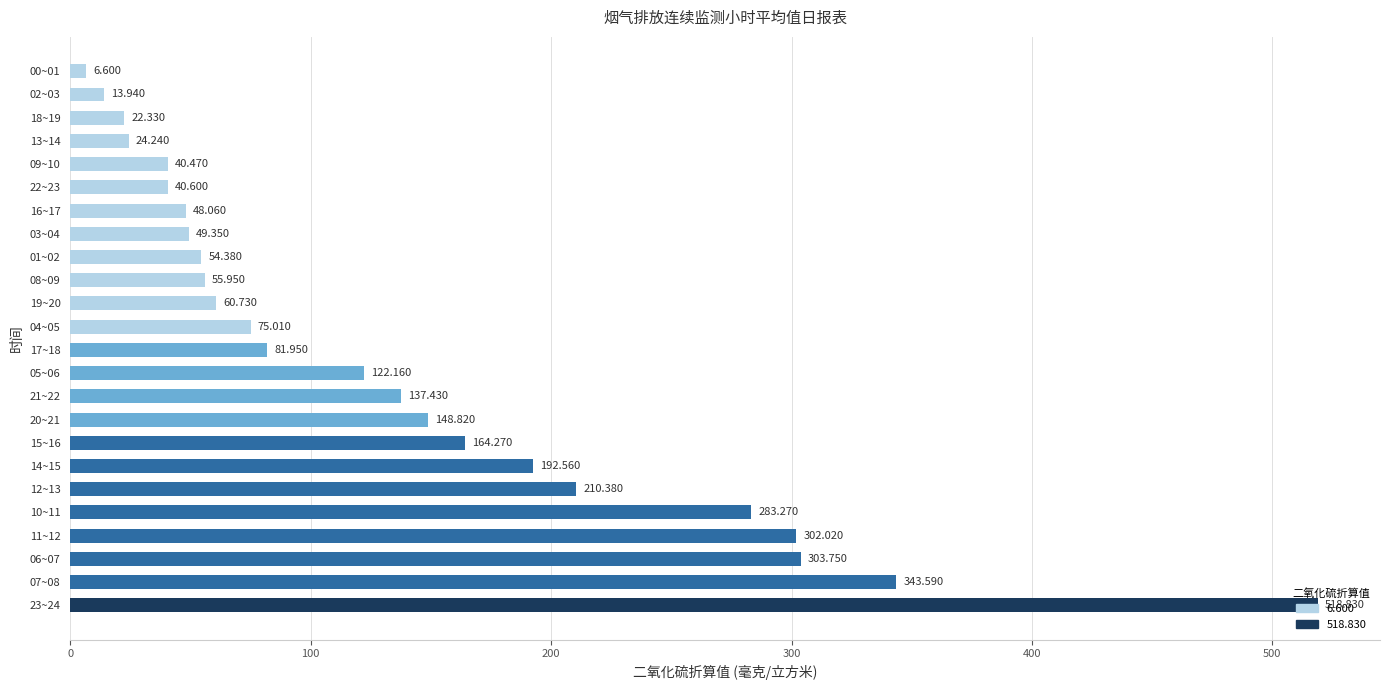

Count the number of categories in the chart.

24